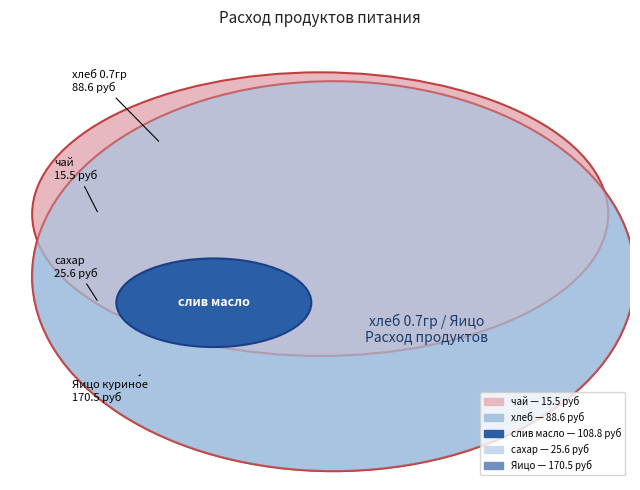

Rank the categories by value from highest to lowest.

Яицо куриное, слив масло, хлеб 0.7гр, сахар, чай